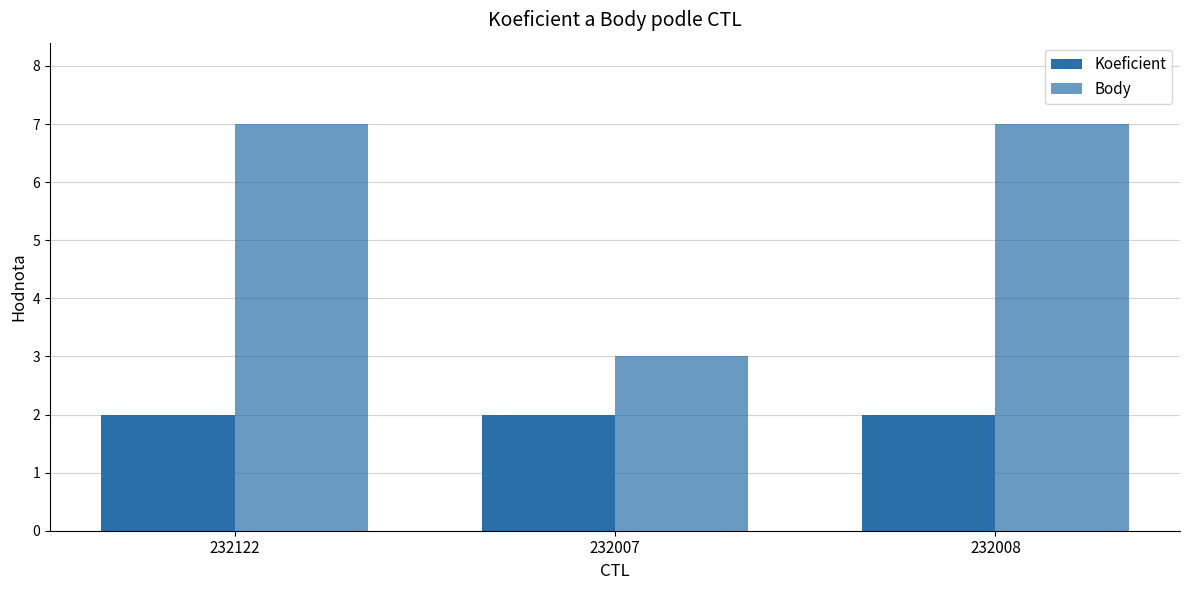

List the series in order of their peak value, highest first.

Body, Koeficient